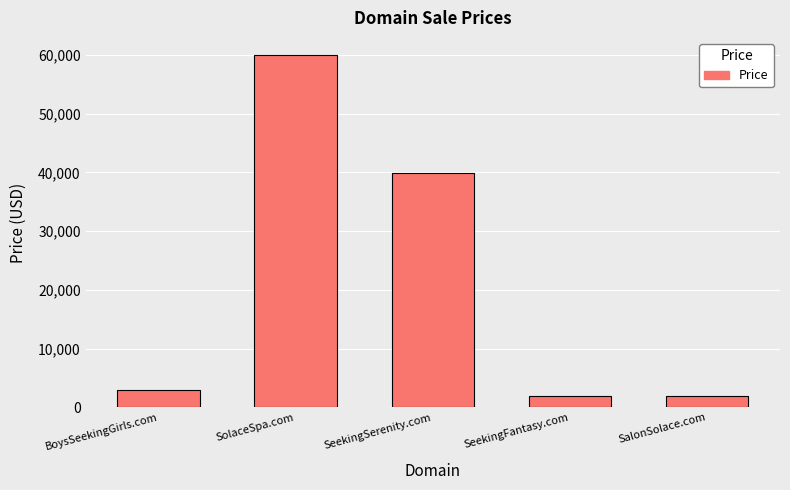

What is the label of the 4th bar from the left?

SeekingFantasy.com